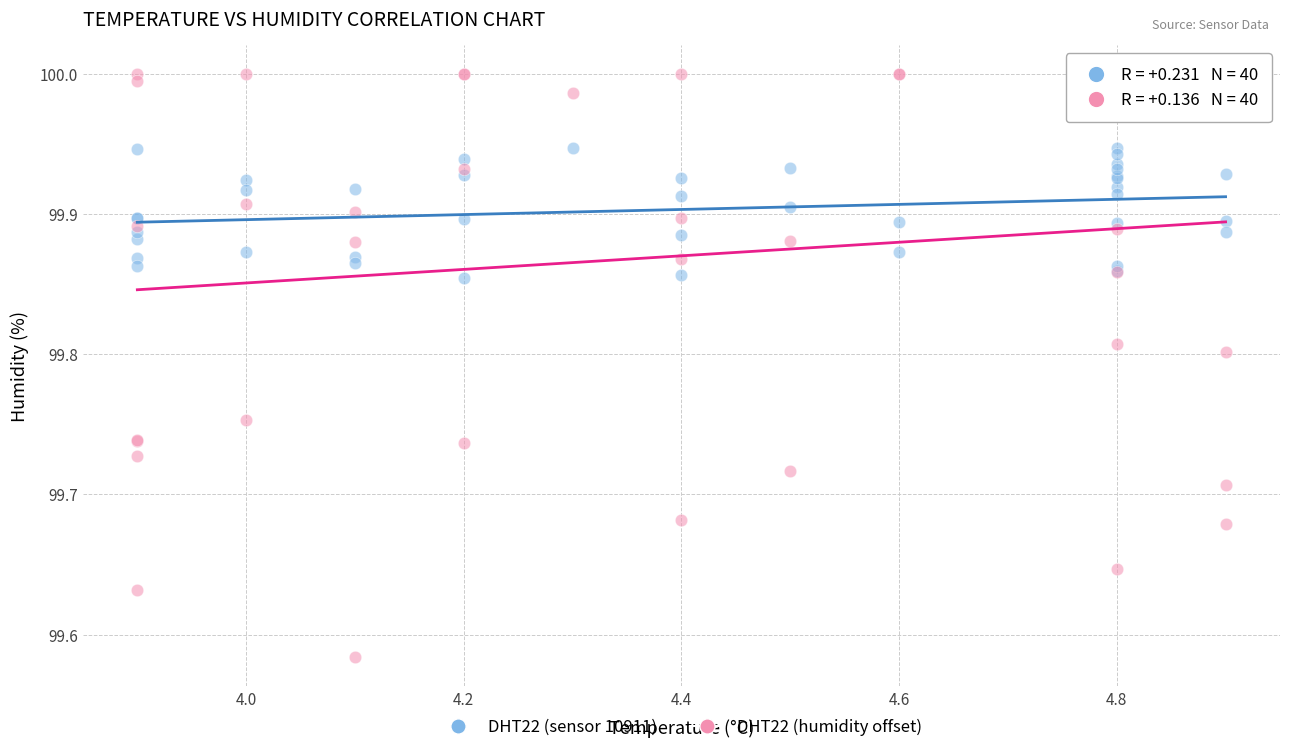

Which series contains the lowest Y value?

DHT22 (humidity offset)